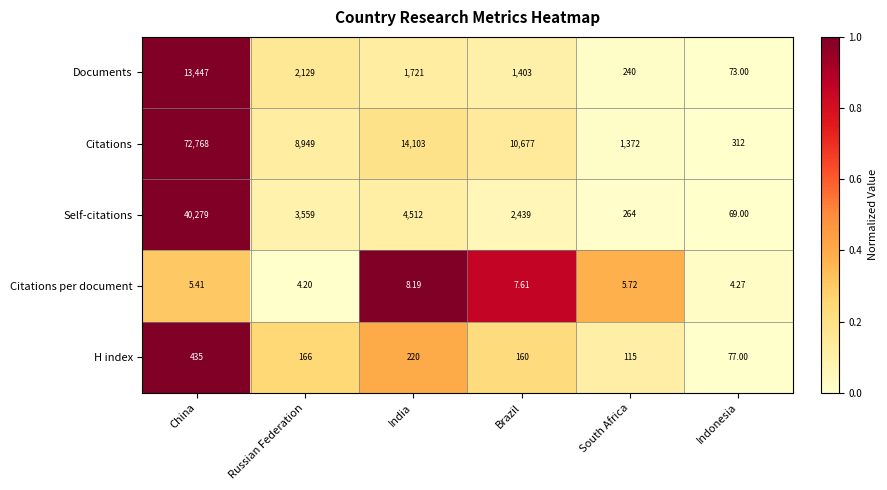

Where is Documents nearest to the value 6760?

Russian Federation